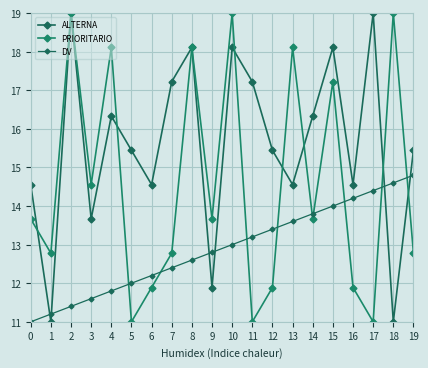

True or false: PRIORITARIO has a value of 14.8 at 17.

False